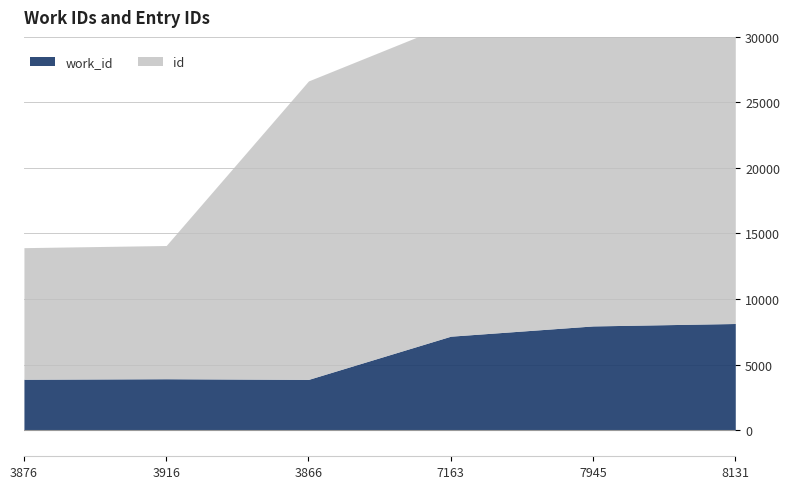

Is it true that id equals 22773 at 3866?

True